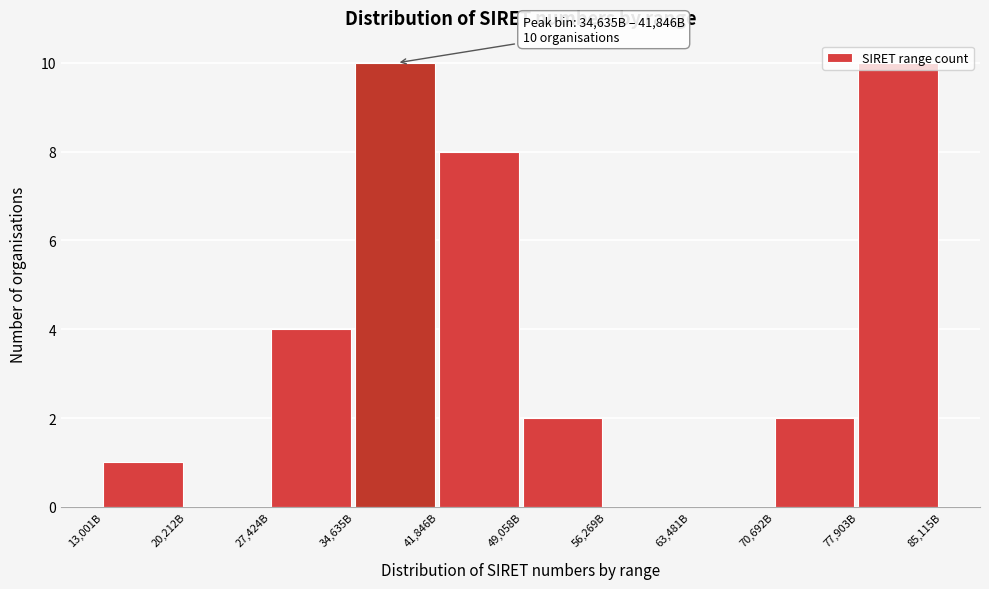

What is the maximum value shown in the chart?

10